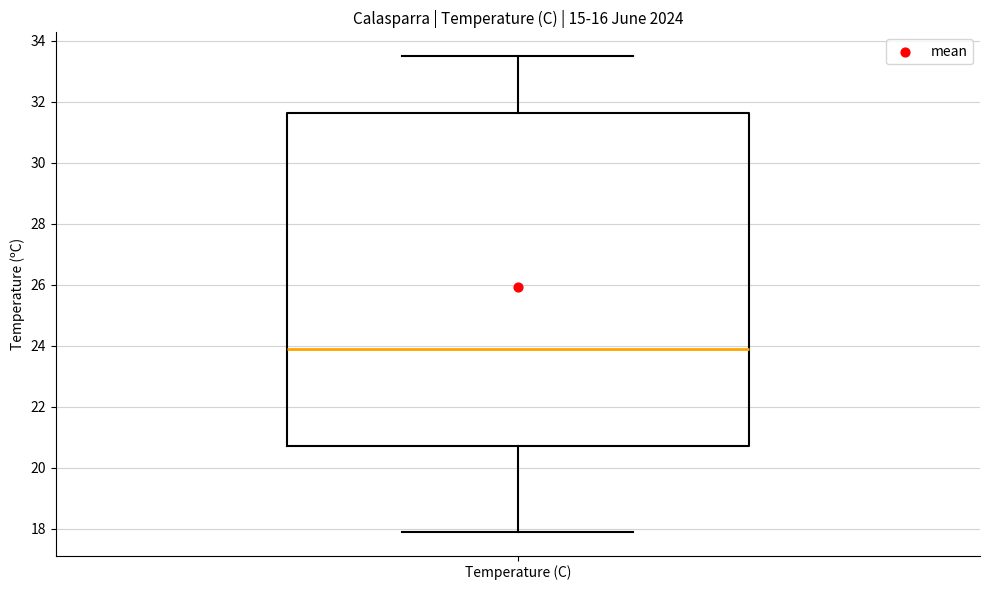

Where does the upper whisker of the box for Temperature (C) end on the y-axis? The values are not printed on the chart, so give them approximately, as read against the axis.

33.6